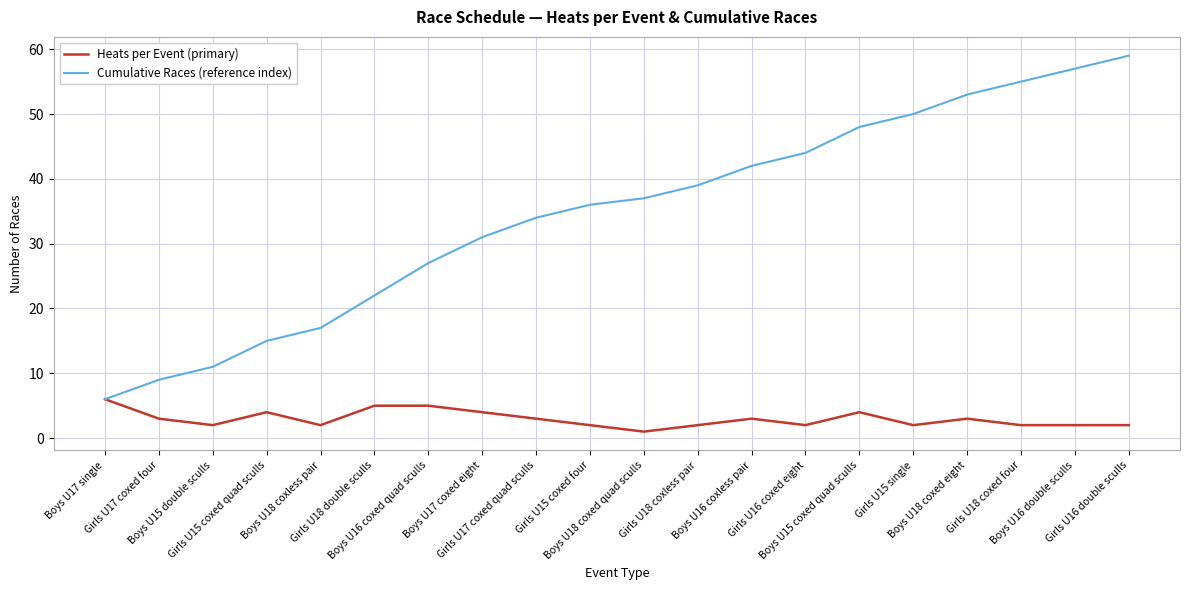

Between Boys U15 double sculls and Boys U18 coxless pair, which series saw the biggest shift?

Cumulative Races (reference index)